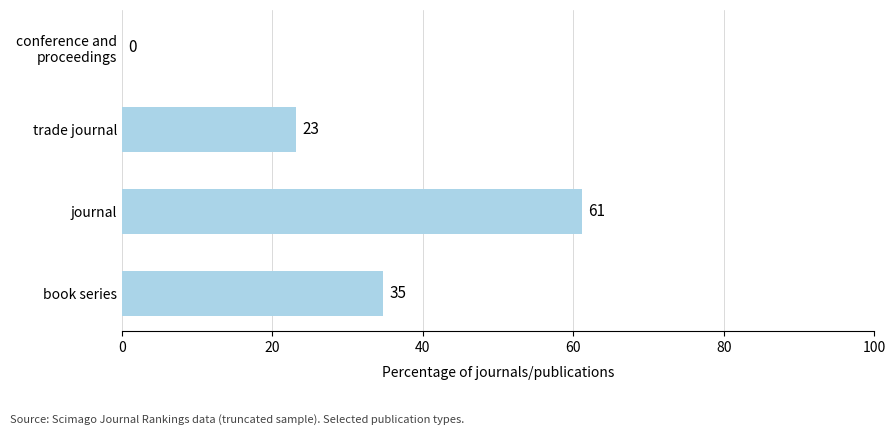

Are the bars grouped side by side (vs. stacked)?

No